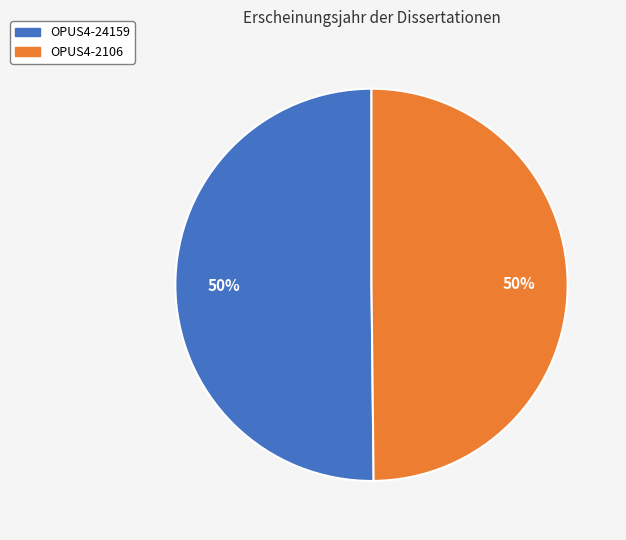

Approximately how many times larger is the value at OPUS4-2106 compared to OPUS4-24159?

1.0